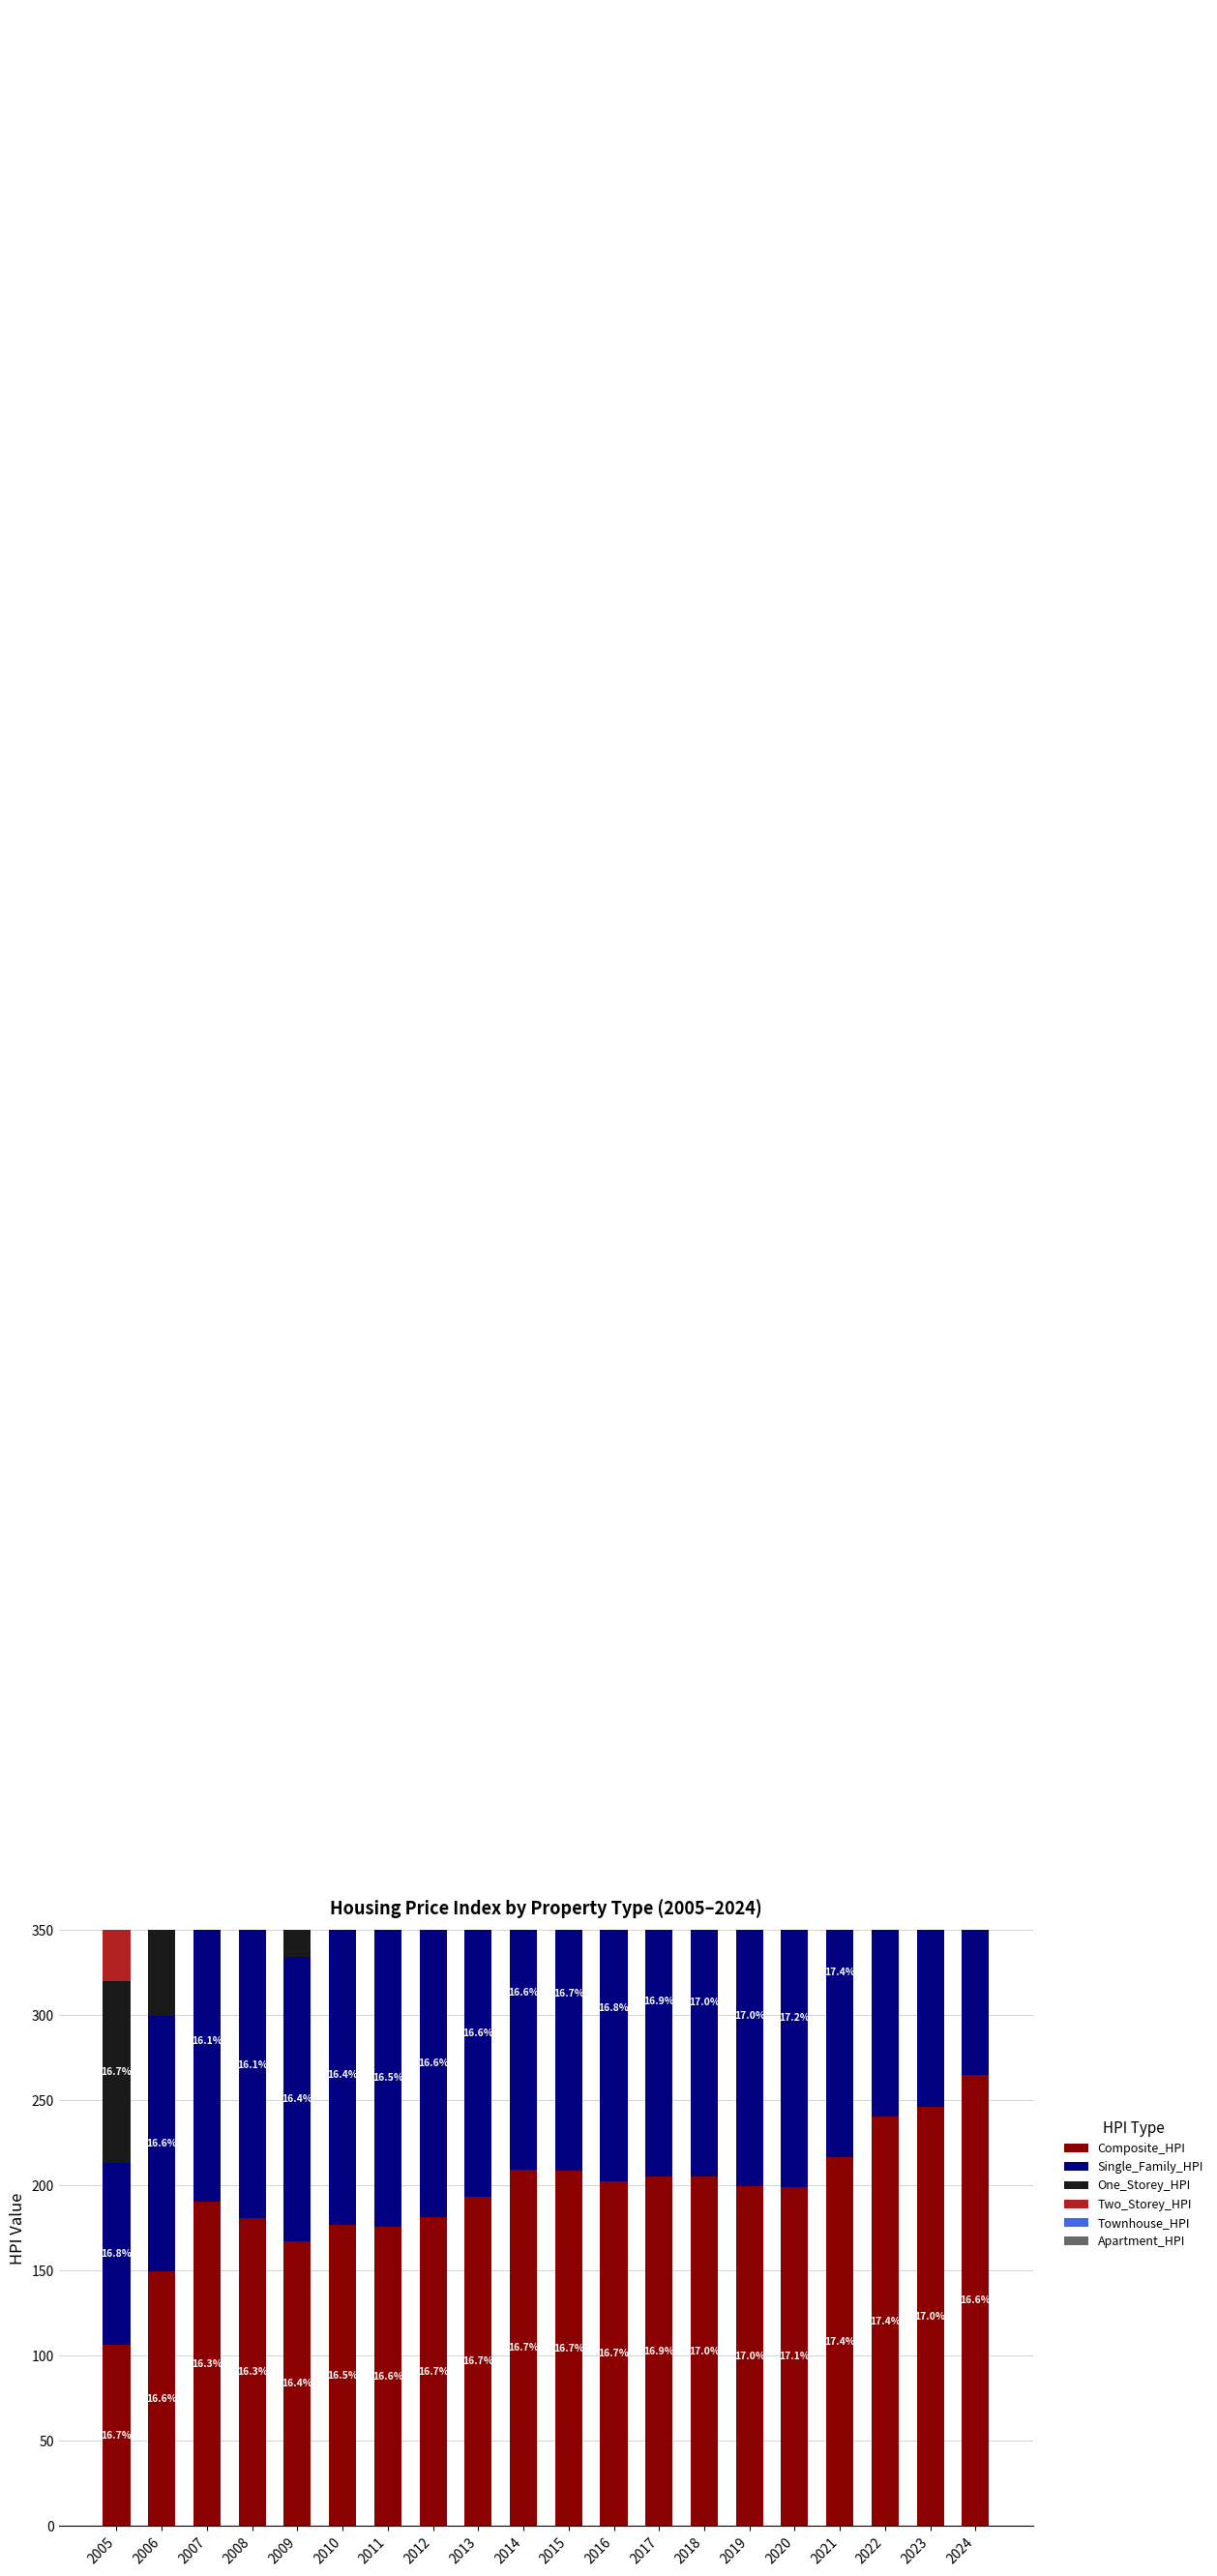

Which series has the widest spread of values?

Townhouse_HPI